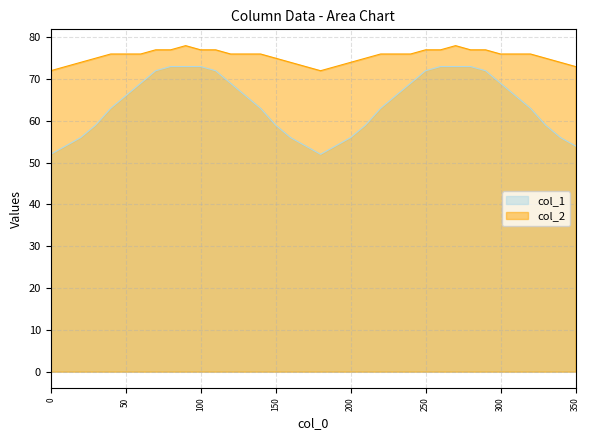

Does the chart display data point markers on the line(s)?

No